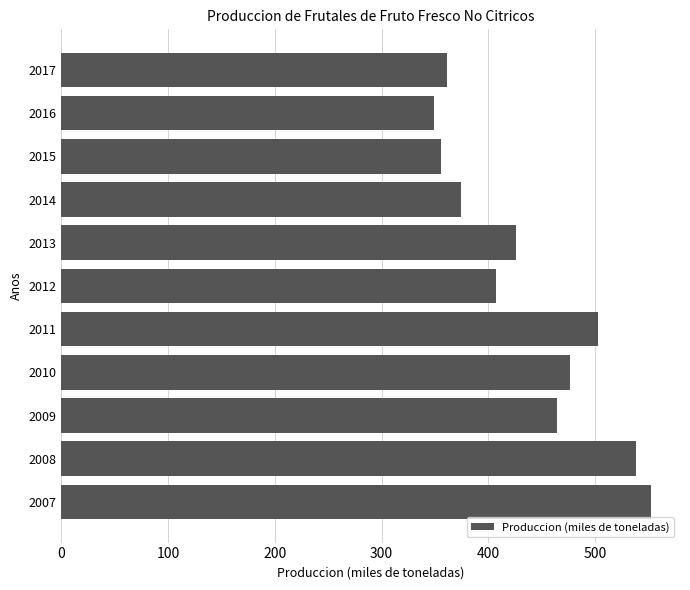

What is the maximum value shown in the chart?

551.8